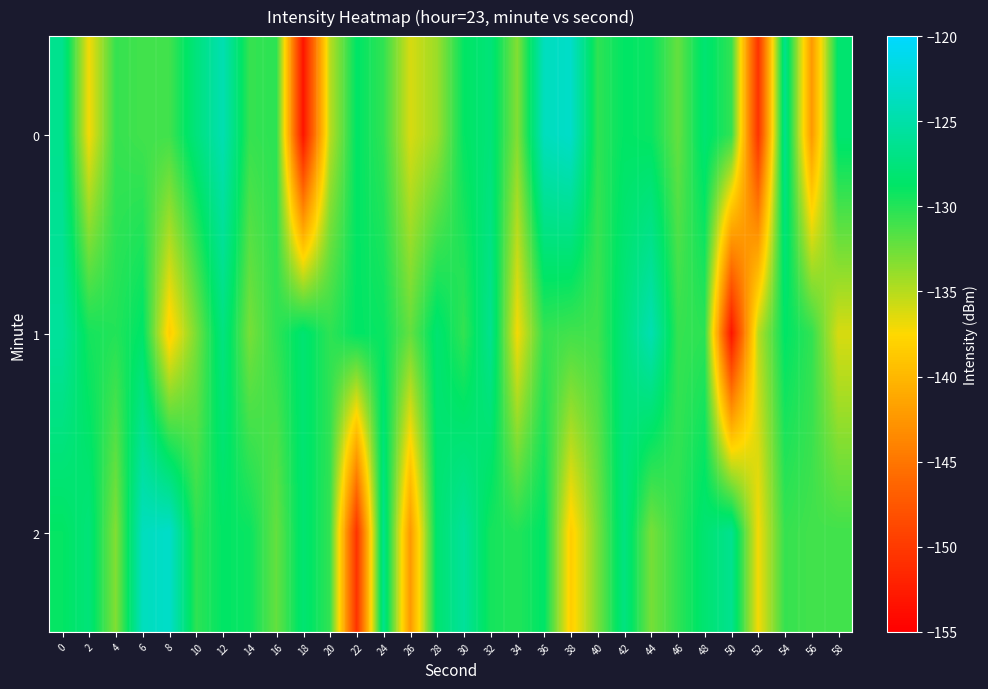

Reading left to right, extract all data points from this chart.

0: 0=-126.5	2=-137.1	4=-130.6	6=-131.0	8=-131.0	10=-127.5	12=-124.5	14=-130.6	16=-130.3	18=-153.3	20=-135.1	22=-128.7	24=-130.5	26=-136.1	28=-134.1	30=-128.9	32=-127.7	34=-133.2	36=-123.8	38=-123.1	40=-130.4	42=-128.8	44=-129.1	46=-132.2	48=-128.1	50=-130.5	52=-150.6	54=-126.6	56=-142.3	58=-128.2
1: 0=-125.8	2=-129.5	4=-130.0	6=-128.6	8=-138.3	10=-132.9	12=-127.3	14=-132.8	16=-130.4	18=-128.1	20=-130.4	22=-128.8	24=-129.1	26=-132.2	28=-128.1	30=-130.5	32=-126.5	34=-137.1	36=-130.6	38=-131.0	40=-131.0	42=-127.5	44=-124.5	46=-130.6	48=-130.3	50=-153.3	52=-135.1	54=-128.7	56=-130.5	58=-136.1
2: 0=-128.9	2=-127.7	4=-133.2	6=-123.8	8=-123.1	10=-130.4	12=-128.8	14=-129.1	16=-132.2	18=-128.1	20=-130.5	22=-150.6	24=-126.6	26=-142.3	28=-128.2	30=-125.8	32=-129.5	34=-130.0	36=-128.6	38=-138.3	40=-132.9	42=-127.3	44=-132.8	46=-130.4	48=-128.1	50=-126.5	52=-137.1	54=-130.6	56=-131.0	58=-131.0